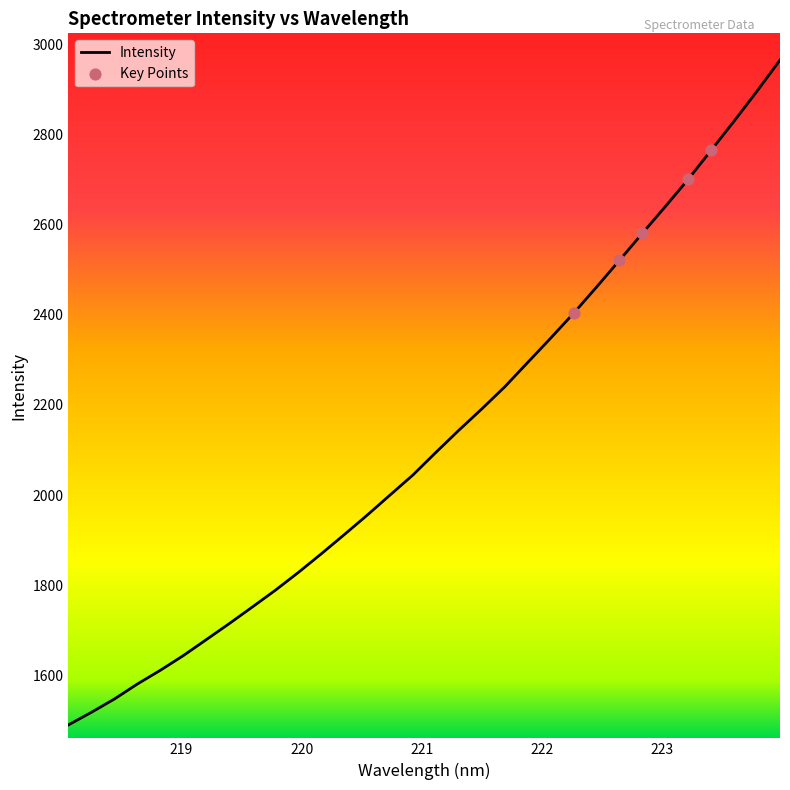

What is the difference between the maximum and minimum values?

1474.0